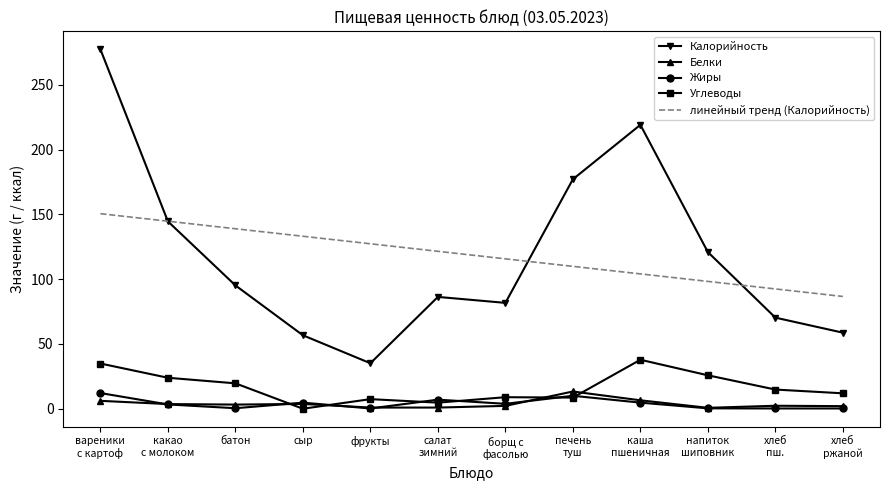

At which category is the sum across all series the highest?

вареники
с картоф